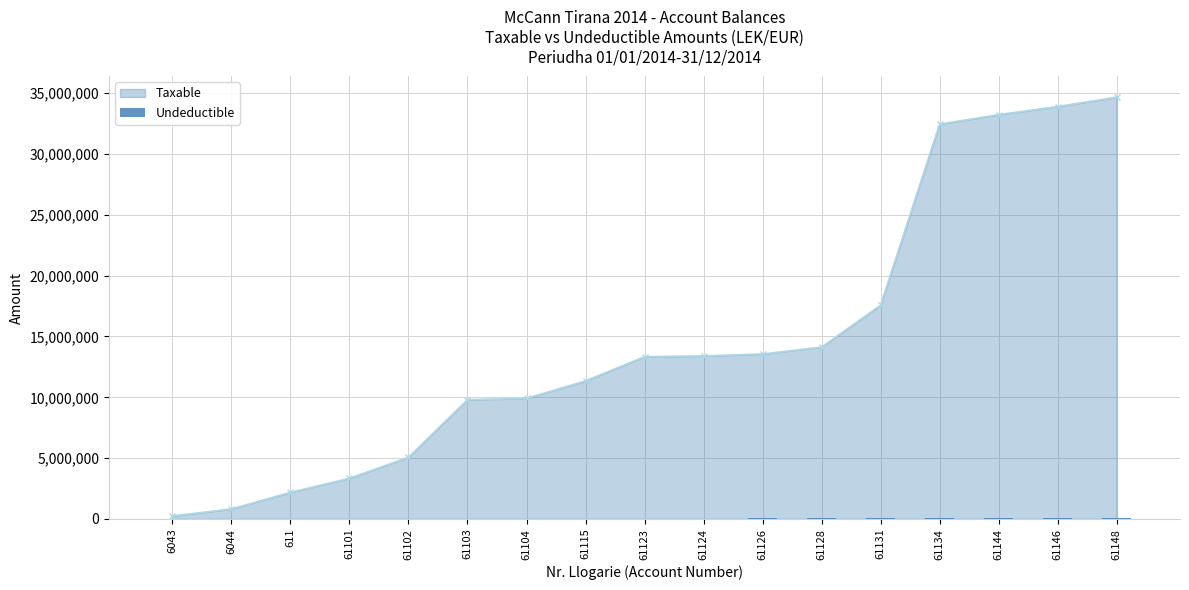

Rank the categories by value from lowest to highest.

6043, 6044, 611, 61101, 61102, 61103, 61104, 61115, 61123, 61124, 61126, 61128, 61131, 61134, 61144, 61146, 61148